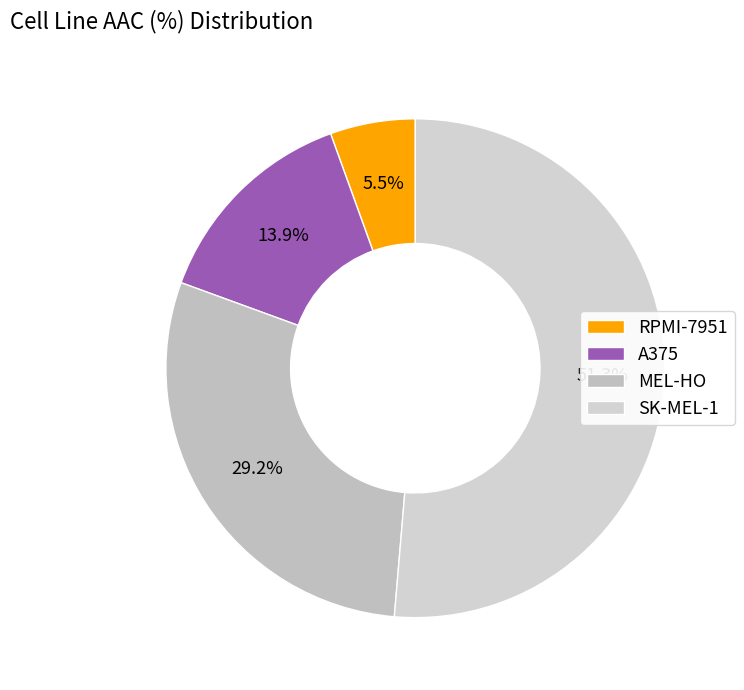

How many segments does this pie chart have?

4